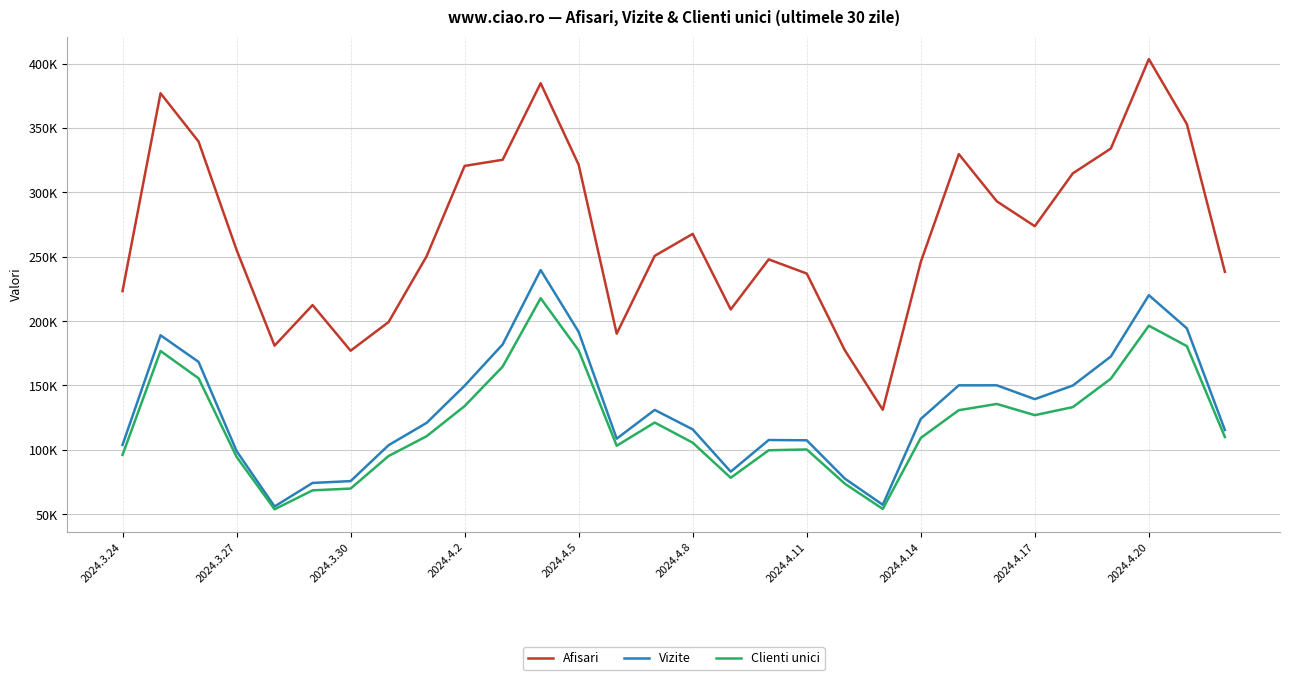

What are all the series names shown in the legend?

Afisari, Vizite, Clienti unici